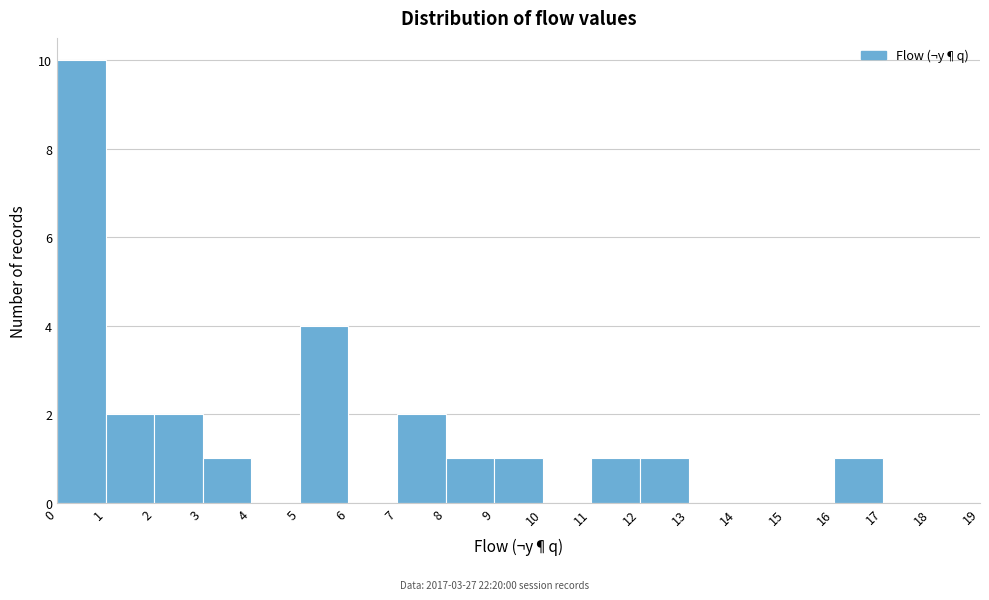

Reading left to right, list every bar in this chart as the range it spans on the x-axis followed by its height. The values are not printed on the chart, so give them approximately, as read against the axis.

0 to 1: 10
1 to 2: 2
2 to 3: 2
3 to 4: 1
4 to 5: 0
5 to 6: 4
6 to 7: 0
7 to 8: 2
8 to 9: 1
9 to 10: 1
10 to 11: 0
11 to 12: 1
12 to 13: 1
13 to 14: 0
14 to 15: 0
15 to 16: 0
16 to 17: 1
17 to 18: 0
18 to 19: 0